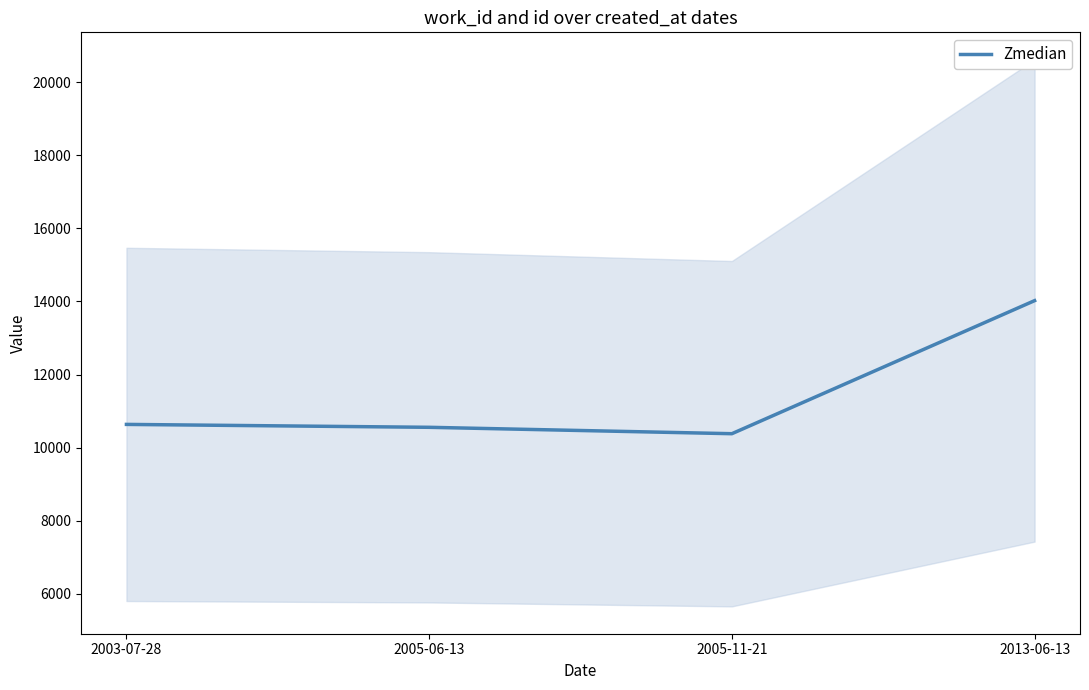

Reading left to right, list all the values displayed in this chart.

2003-07-28=10636.0	2005-06-13=10556.5	2005-11-21=10381.5	2013-06-13=14023.5